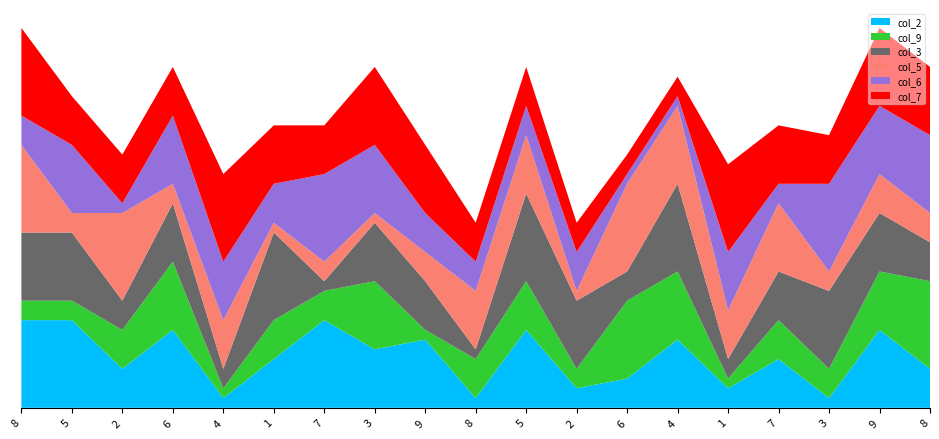

Reading left to right, extract all data points from this chart.

col_2: 9	9	4	8	1	5	9	6	7	1	8	2	3	7	2	5	1	8	4
col_9: 2	2	4	7	1	4	3	7	1	4	5	2	8	7	1	4	3	6	9
col_3: 7	7	3	6	2	9	1	6	5	1	9	7	3	9	2	5	8	6	4
col_5: 9	2	9	2	5	1	2	1	3	6	6	1	9	8	5	7	2	4	3
col_6: 3	7	1	7	6	4	9	7	4	3	3	4	1	1	6	2	9	7	8
col_7: 9	5	5	5	9	6	5	8	7	4	4	3	2	2	9	6	5	8	7